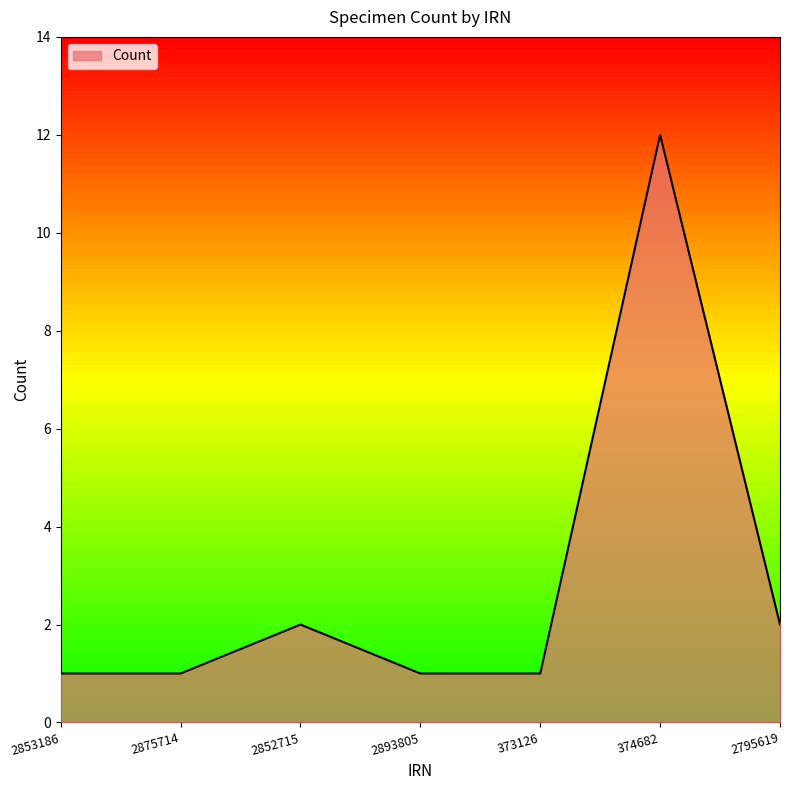

What is the difference between the maximum and minimum values?

11